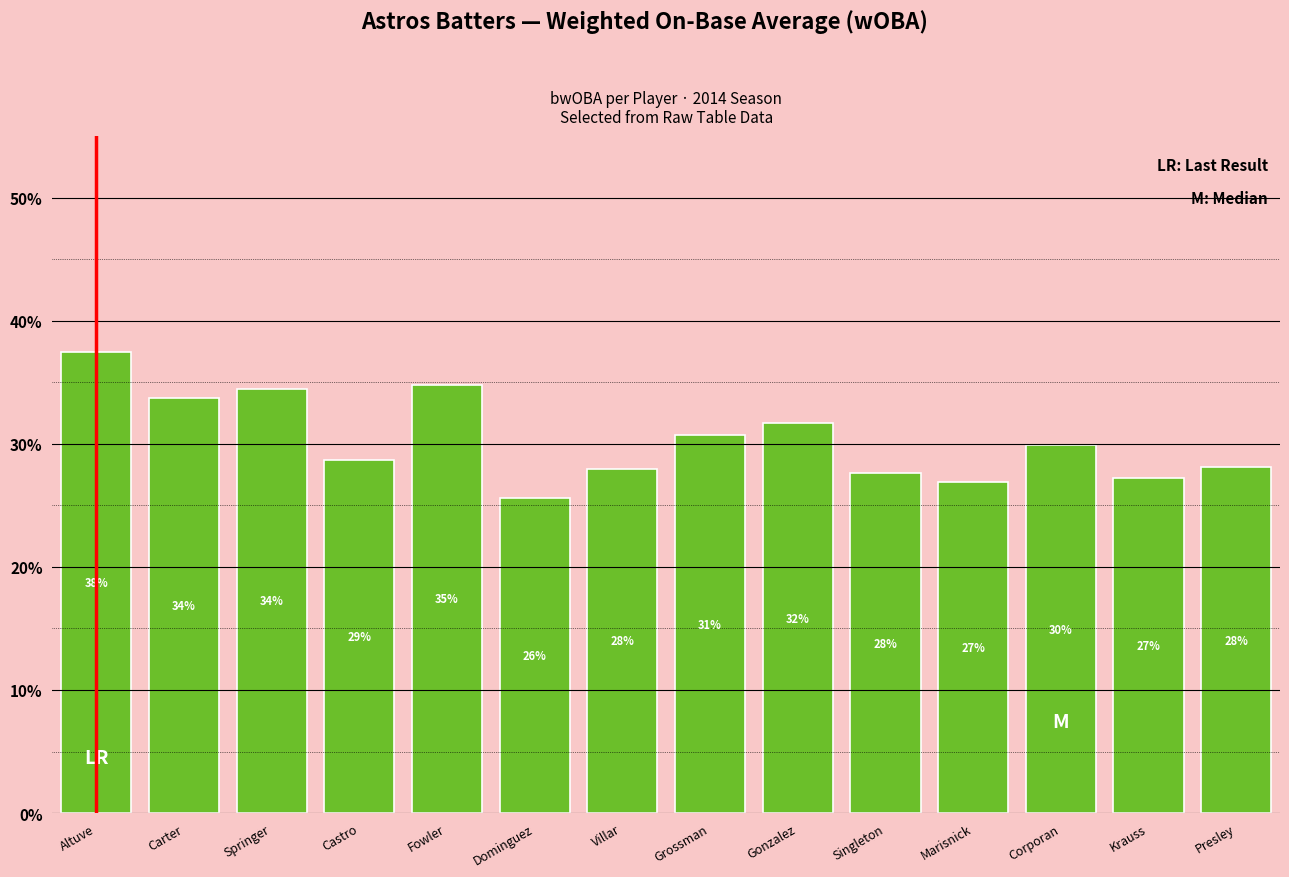

Which category has the lowest value across all series?

Dominguez